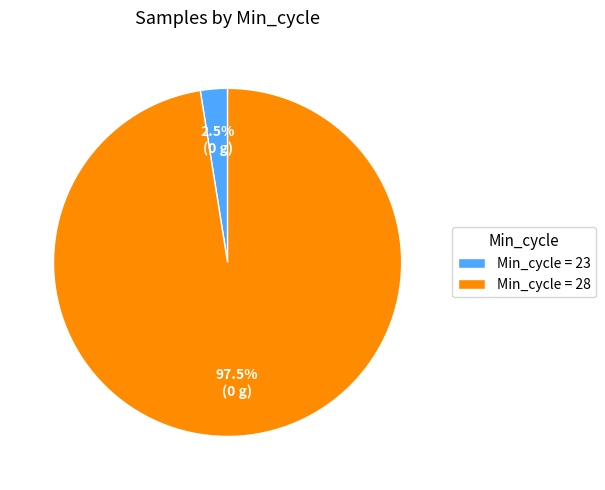

How many slices are in this pie chart?

2